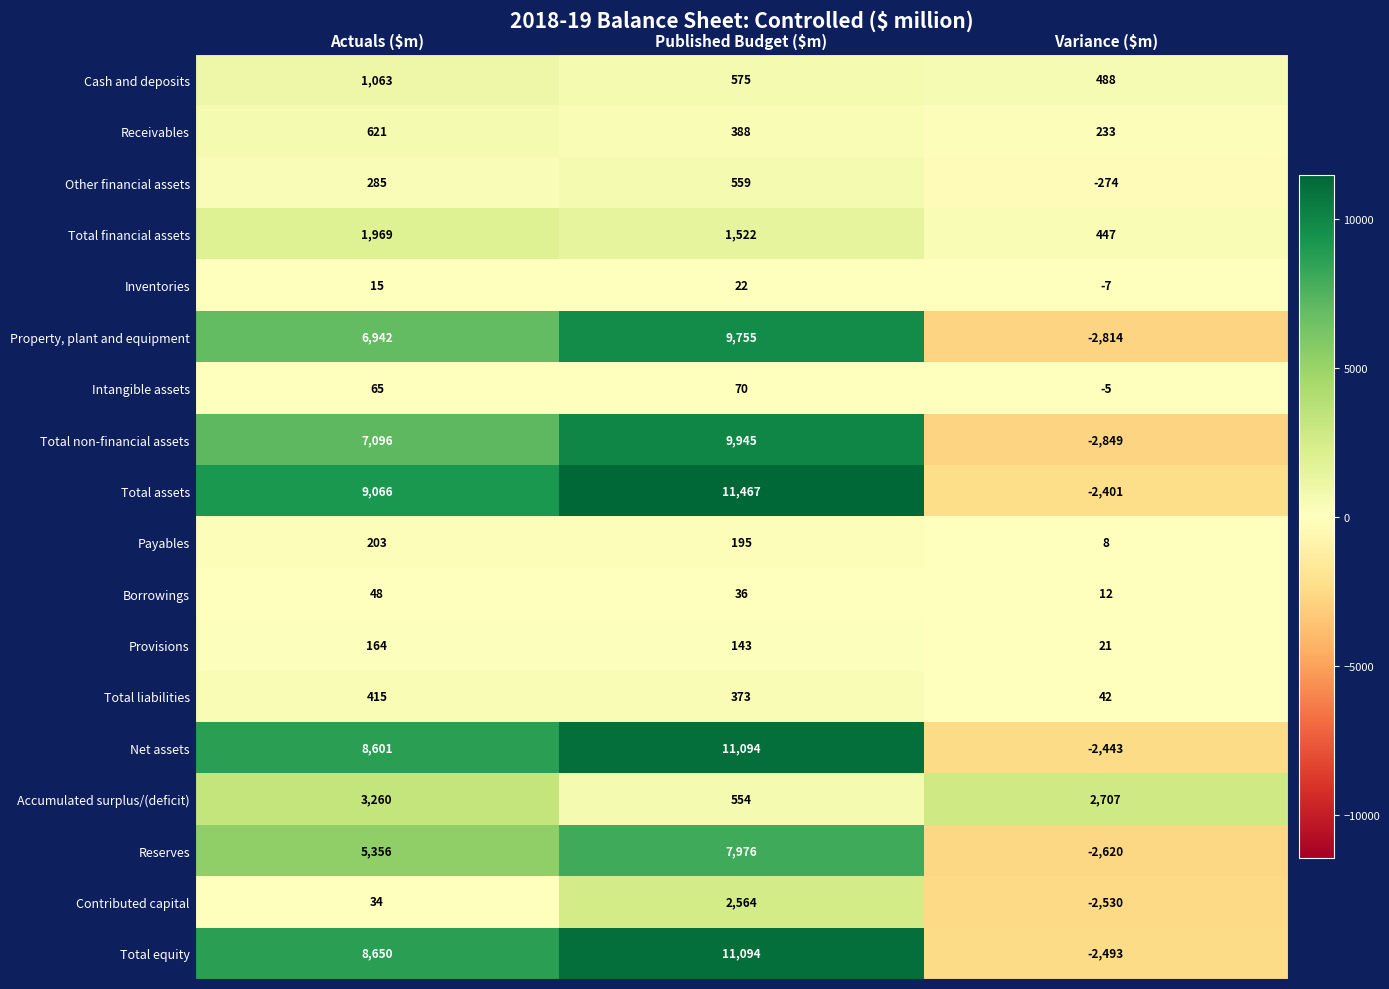

What is the sum of all Total equity values?

17251